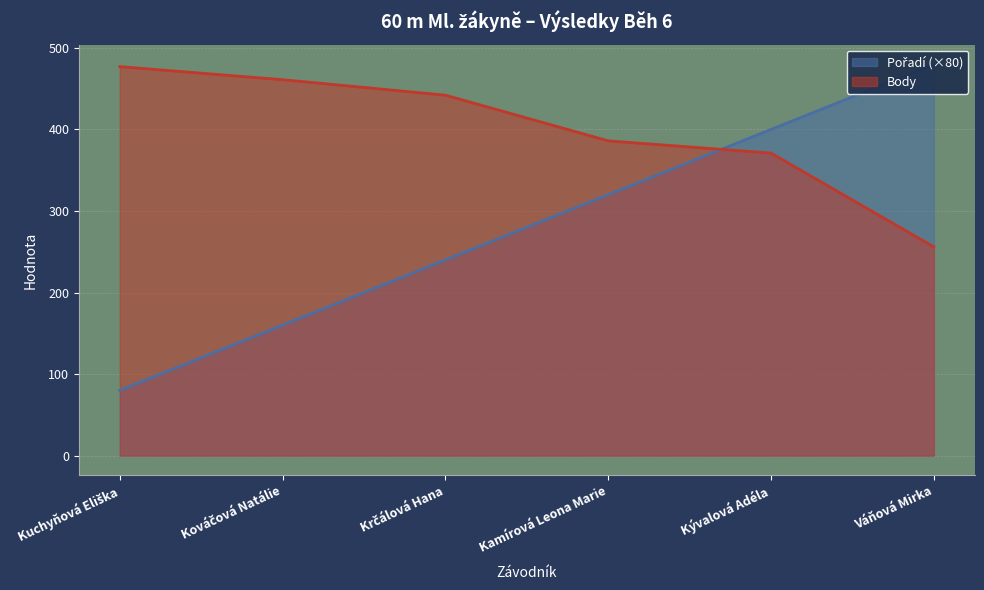

How many data points in Body are less than 442?

3